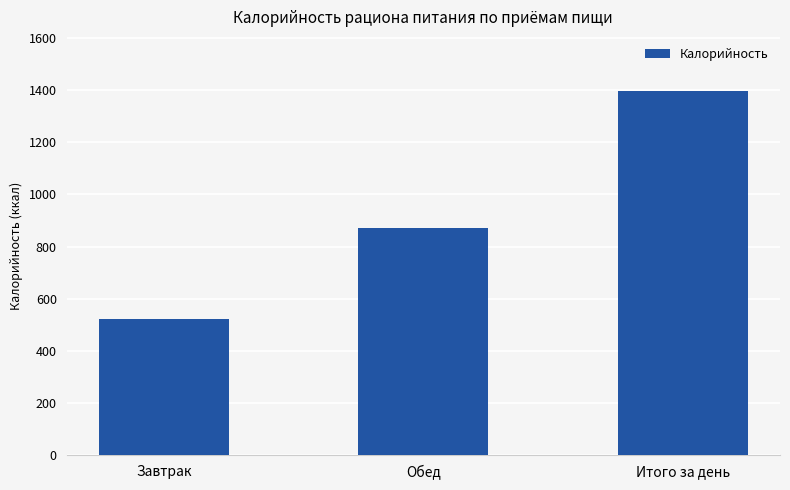

What is the difference between the maximum and second lowest values?

522